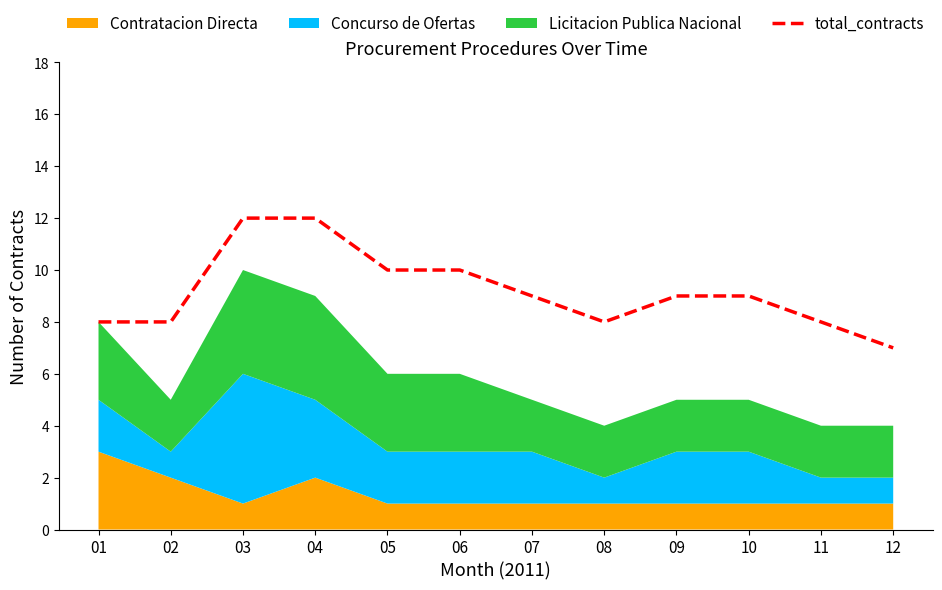

How many lines are shown in the chart?

1